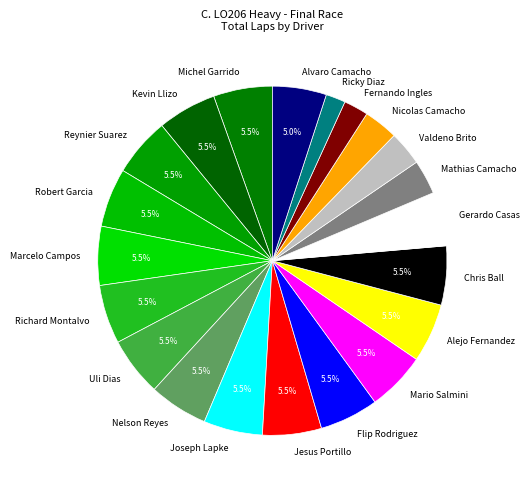

The Joseph Lapke slice represents 19% of the pie. True or false?

False